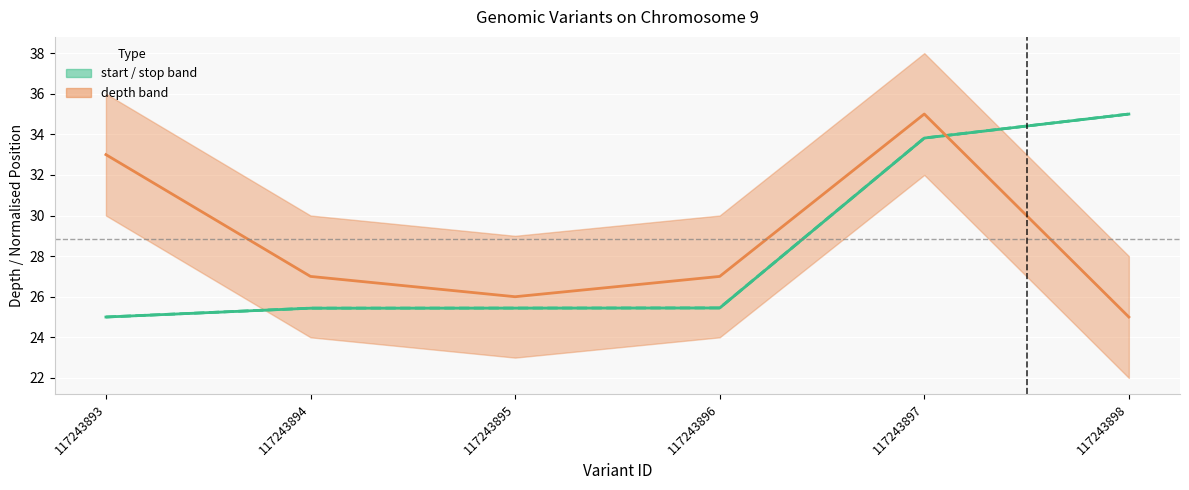

Is it true that depth equals 9.4 at 117243898?

False